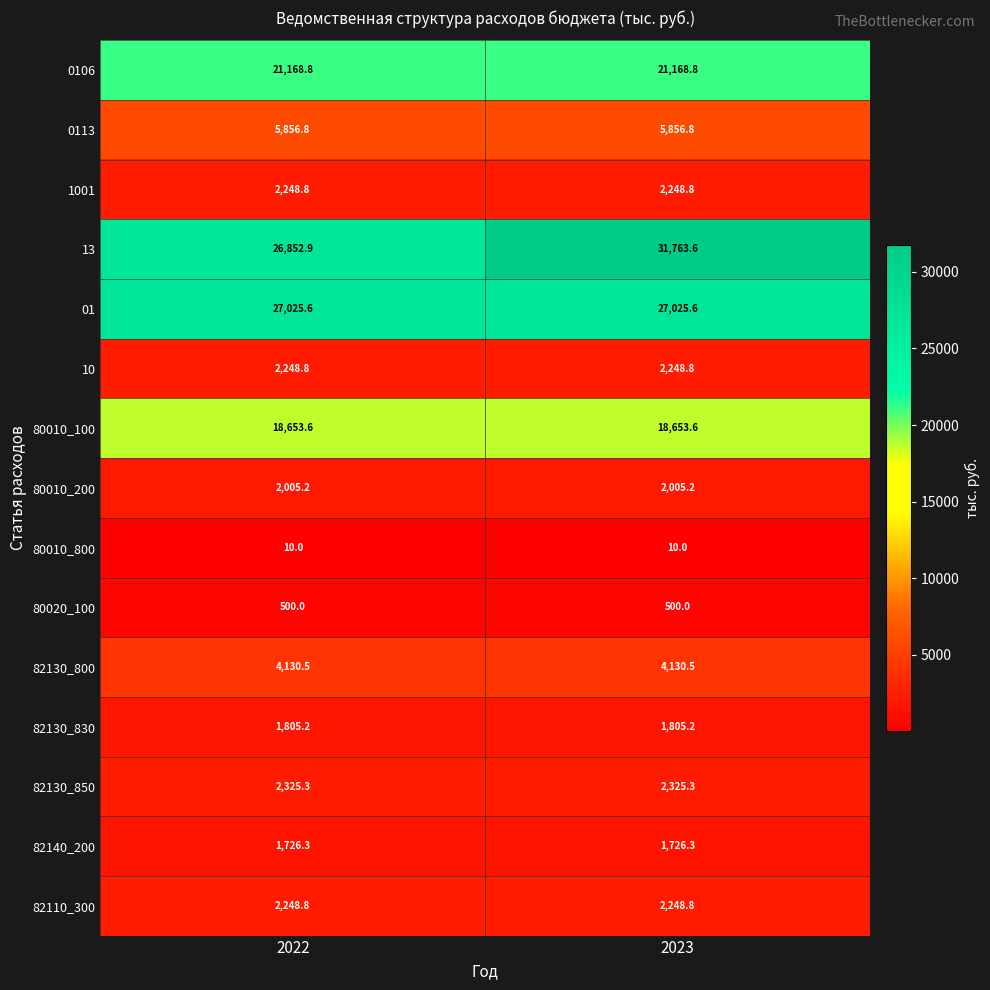

At which category does the chart reach its peak across all series?

2023